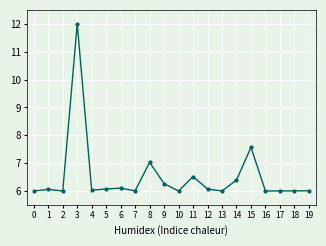

True or false: the data has more than 1 interior local peaks.

True